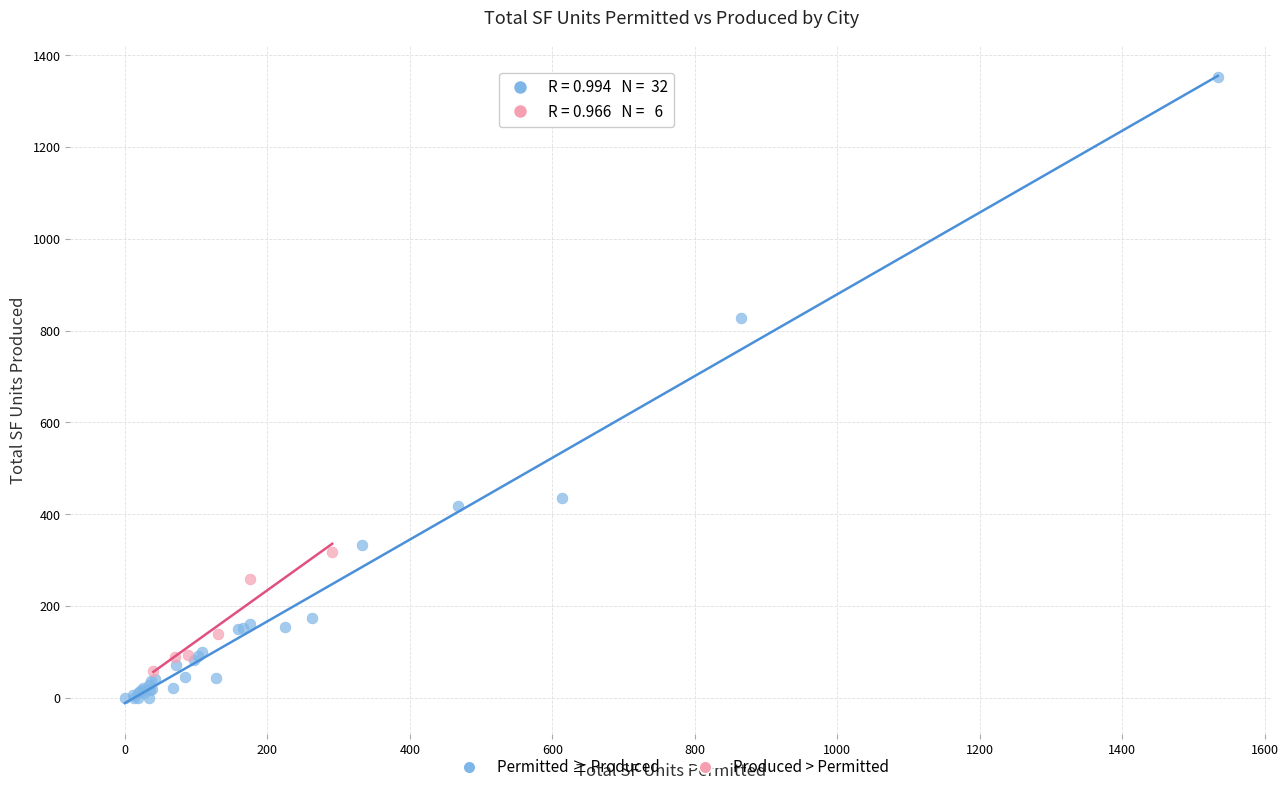

What are all the series names shown in the legend?

Permitted ≥ Produced, Produced > Permitted